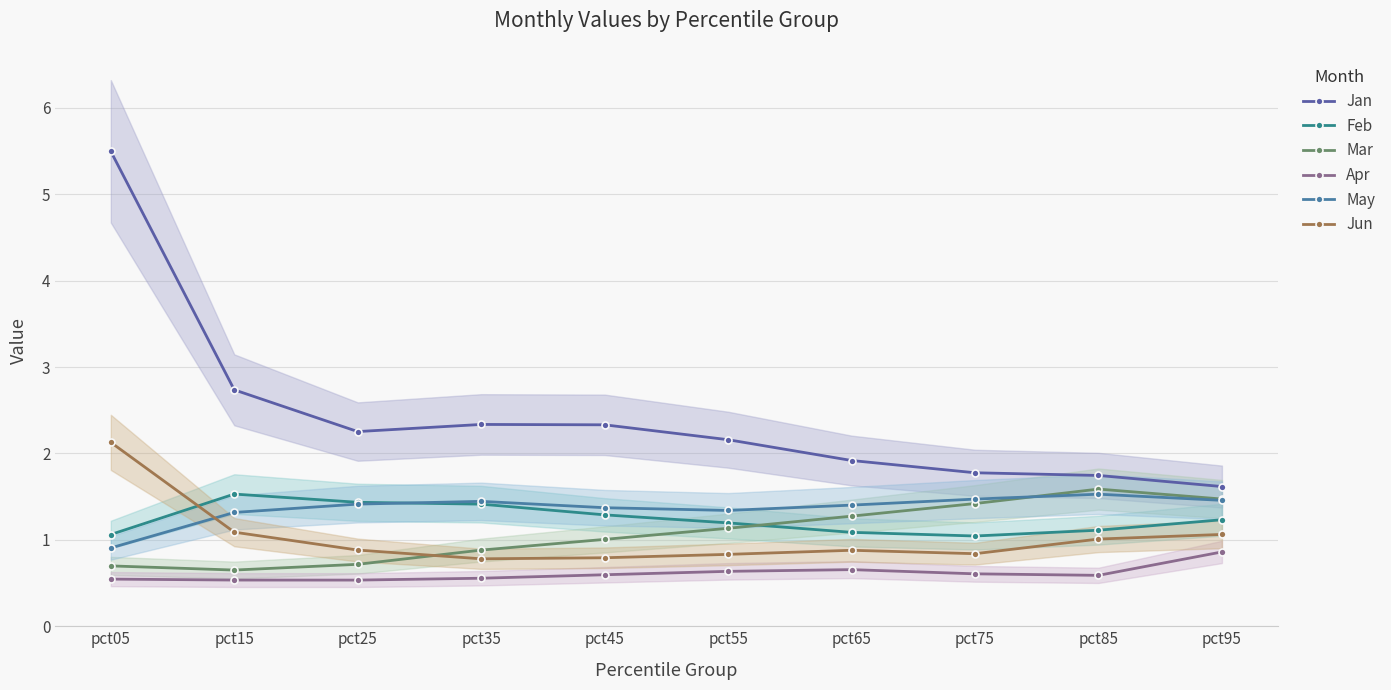

Is the value of May at pct95 greater than the value of Feb at pct55?

Yes